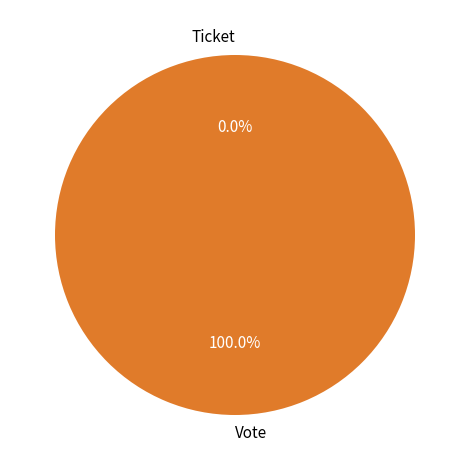

Is it true that Ticket is 1% of the pie?

False